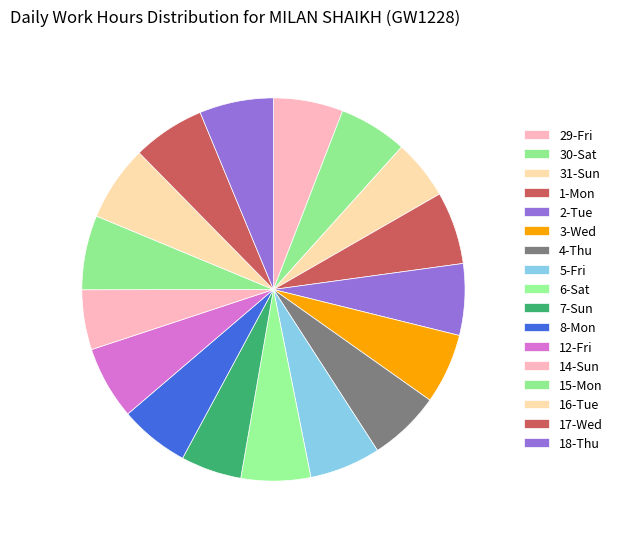

What is the ratio of the value at 3-Wed to the value at 14-Sun?

1.2